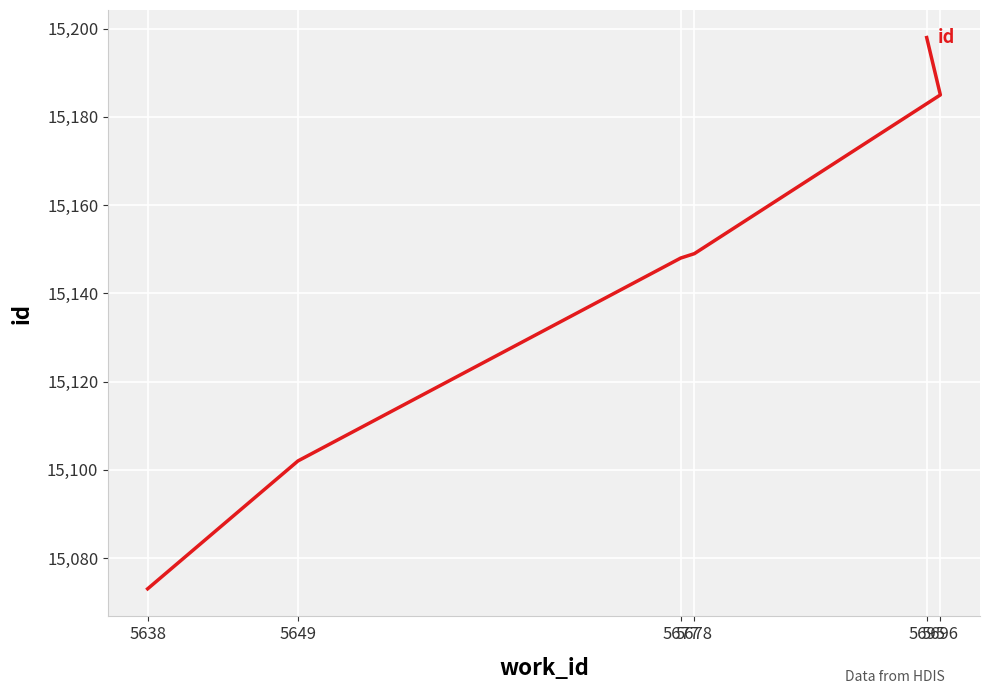

At which label does the data first exceed 15149?

5696